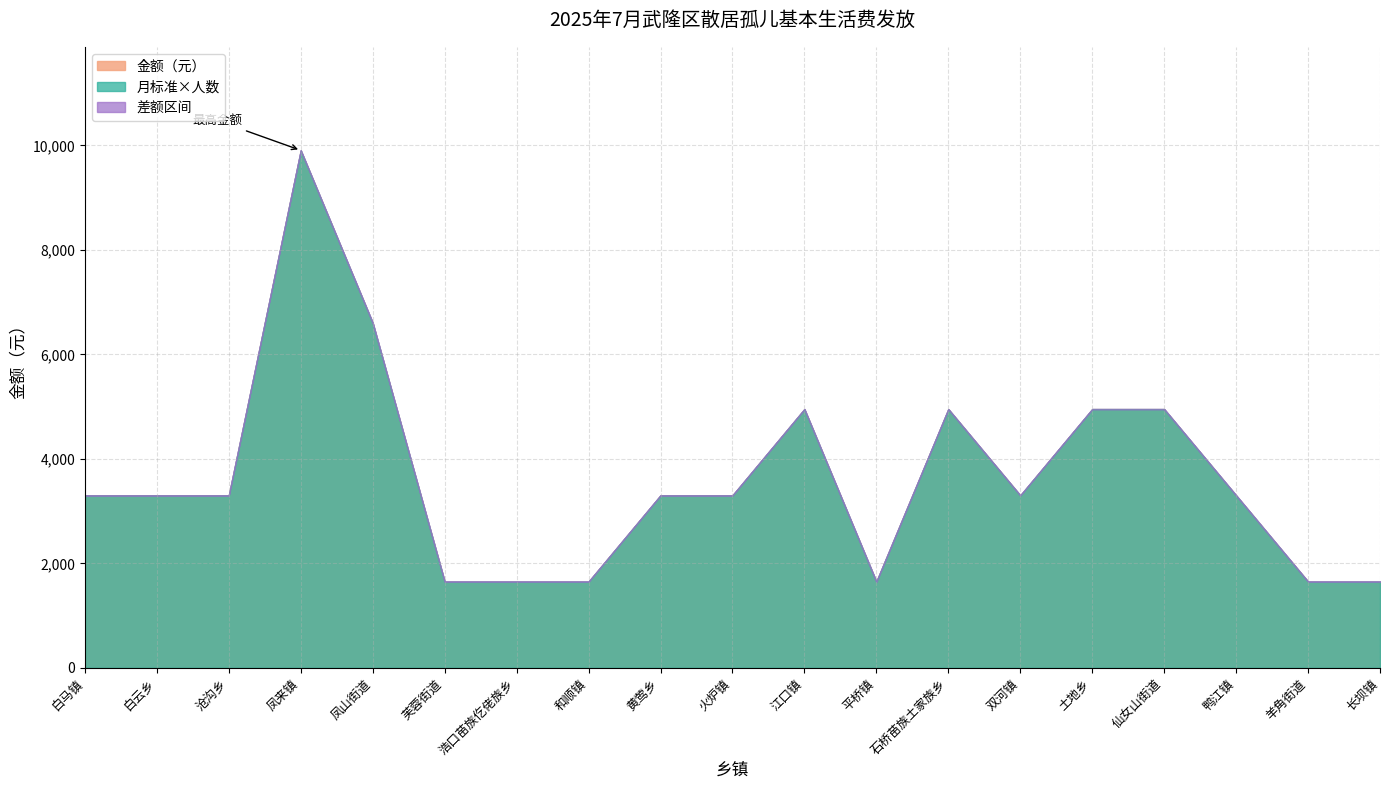

What is the difference between the maximum and minimum values in the 金额 series?

8255